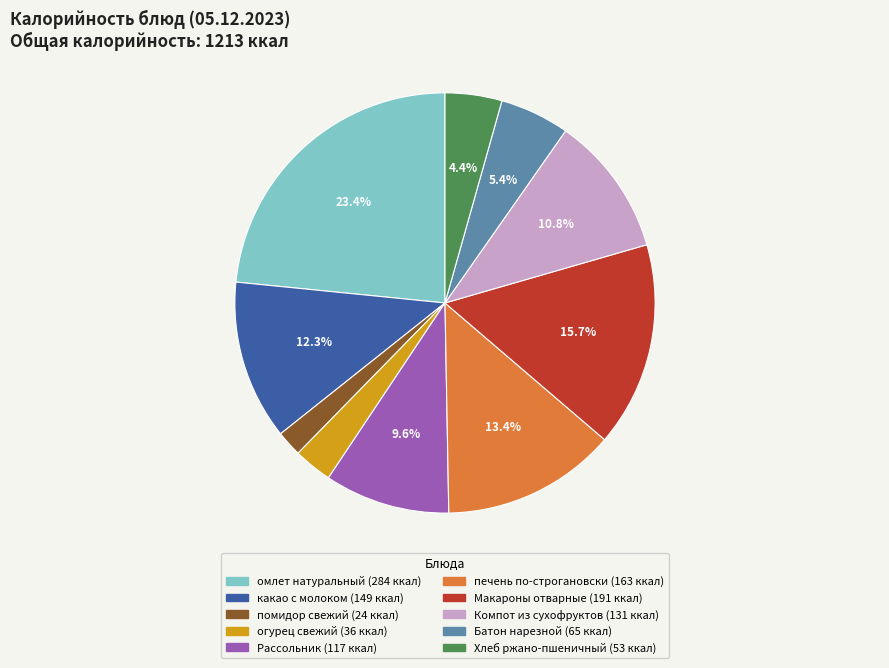

Is there any slice that represents more than half of the pie?

No